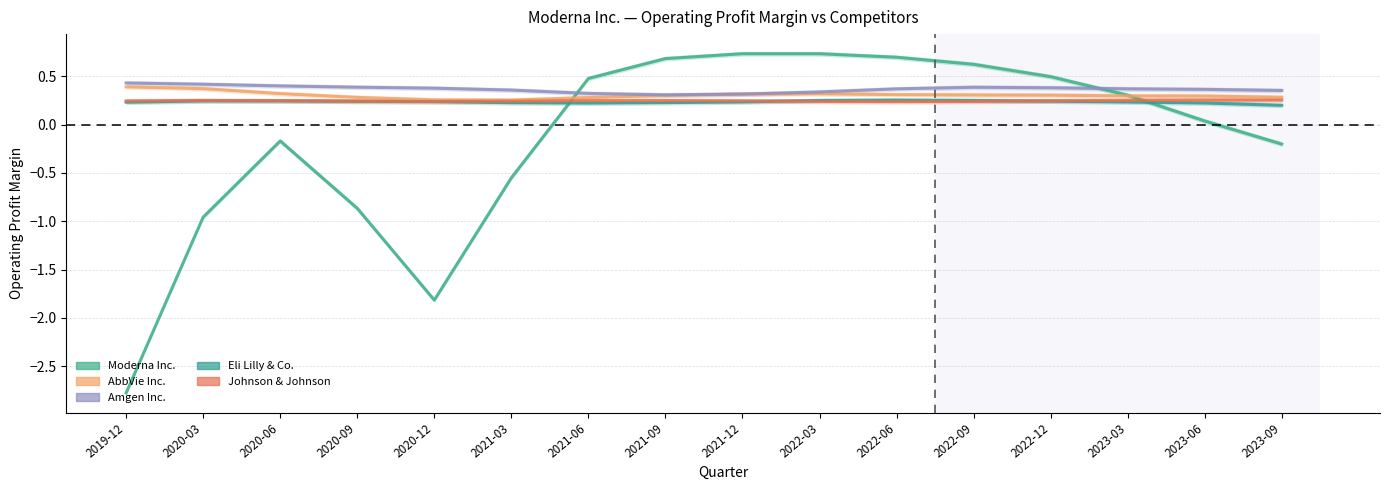

Rank the categories by Johnson & Johnson value from highest to lowest.

2020-03-31, 2023-06-30, 2023-09-30, 2021-06-30, 2023-03-31, 2021-12-31, 2021-09-30, 2020-06-30, 2022-12-31, 2020-09-30, 2019-12-31, 2021-03-31, 2022-09-30, 2022-03-31, 2020-12-31, 2022-06-30